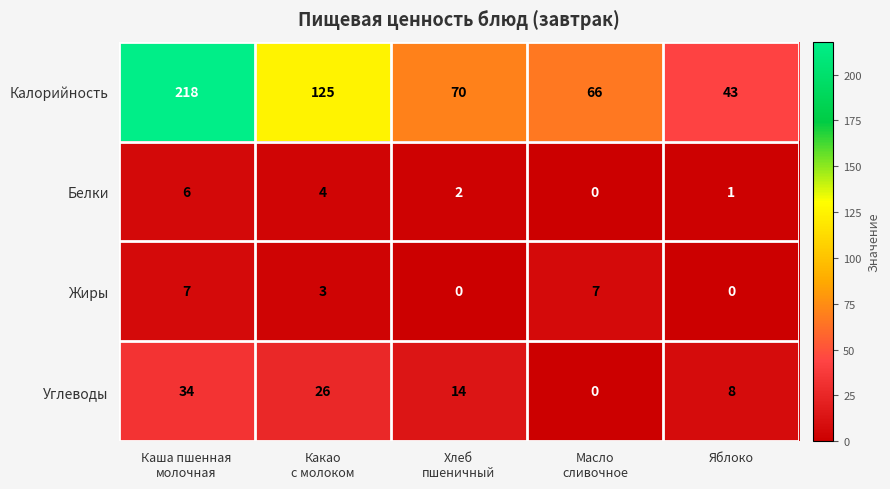

The value of Углеводы at Яблоко is 4. True or false?

False